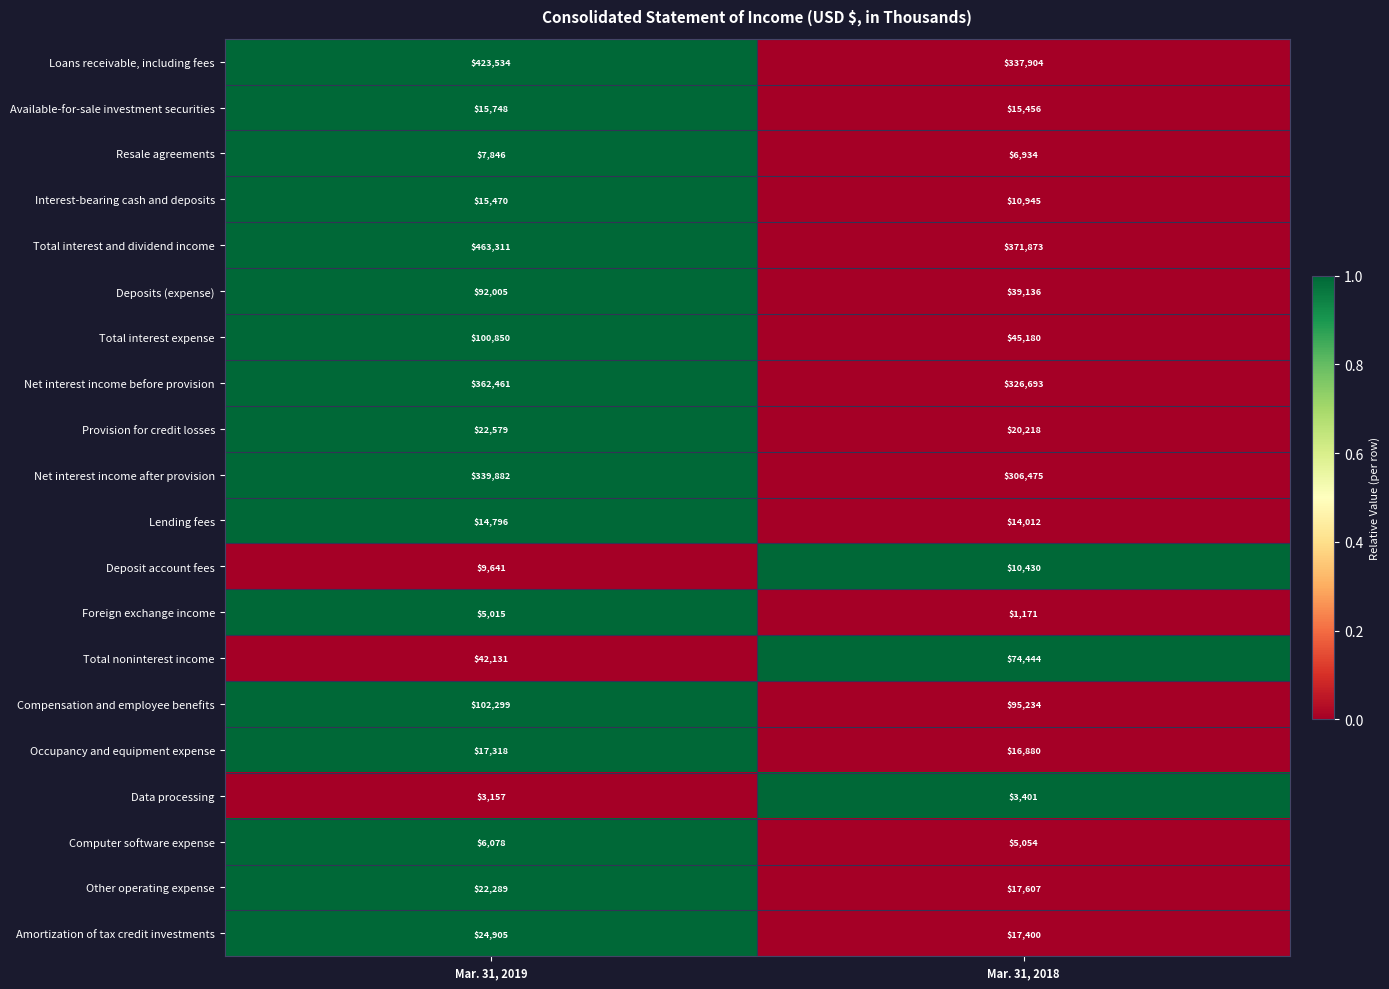

What is the minimum value shown in the chart?

1171